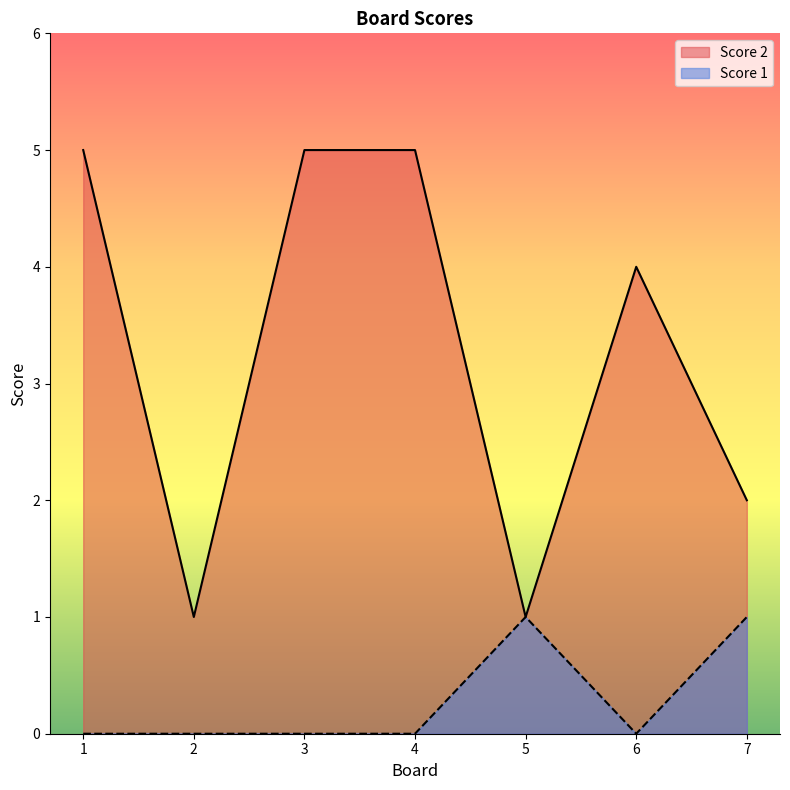

Rank the categories by Score 1 value from highest to lowest.

5, 7, 1, 2, 3, 4, 6